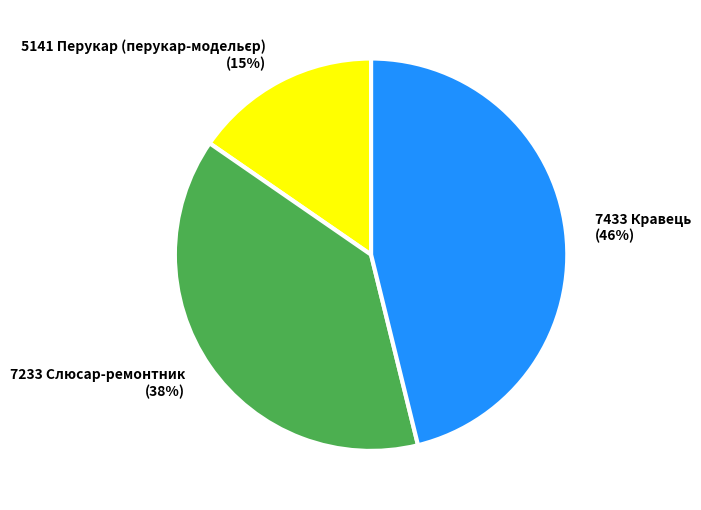

To the nearest percent, what portion does 7233 Слюсар-ремонтник represent?

38%